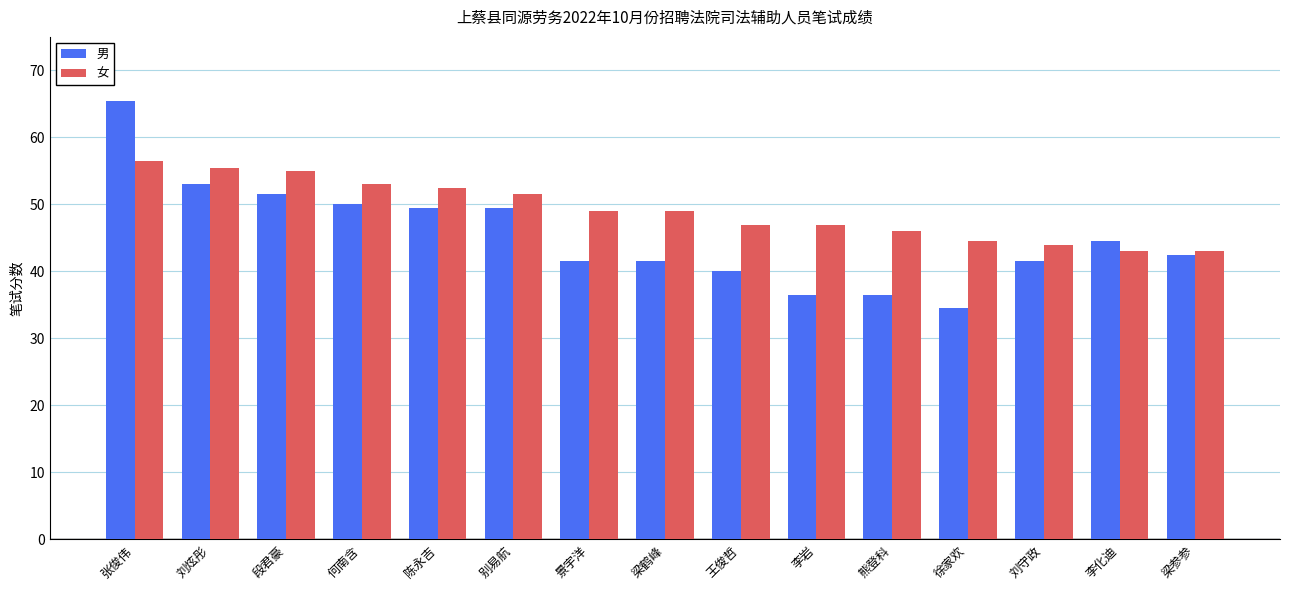

Rank the series by their average value, from highest to lowest.

女, 男